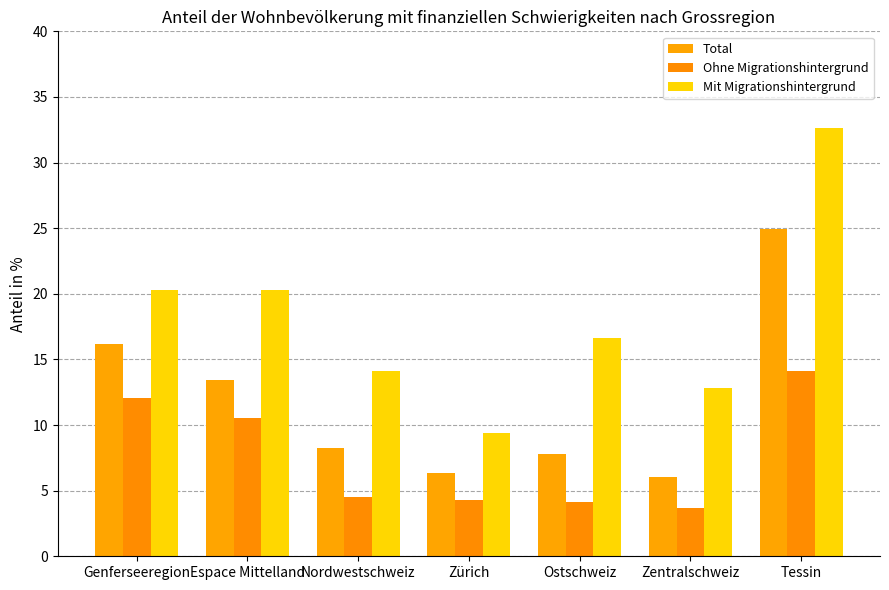

What are all the series names shown in the legend?

Total, Ohne Migrationshintergrund, Mit Migrationshintergrund